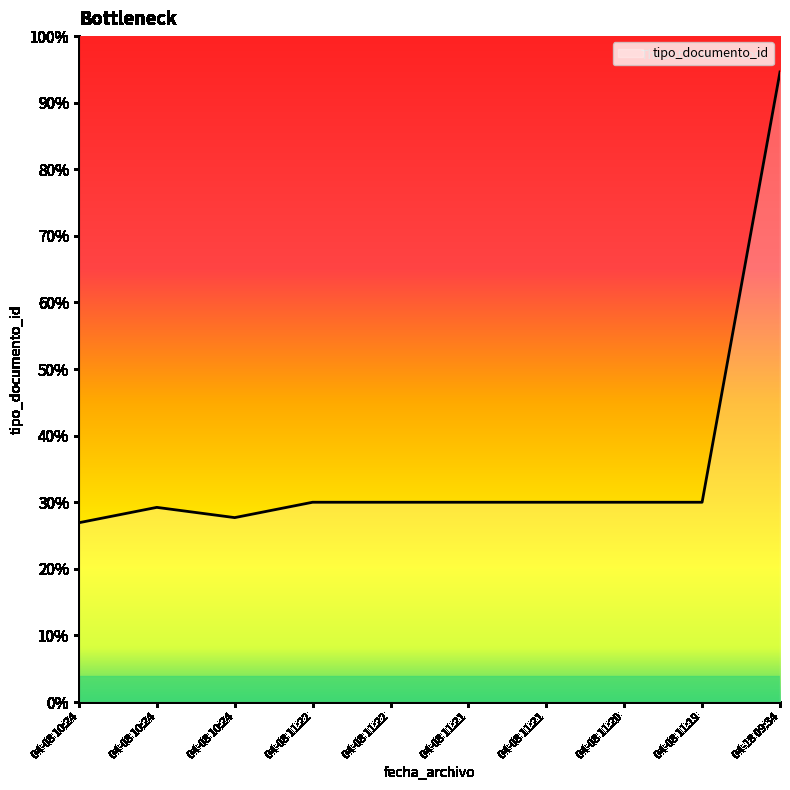

At which category does the data reach its first local peak?

04-08 10:24